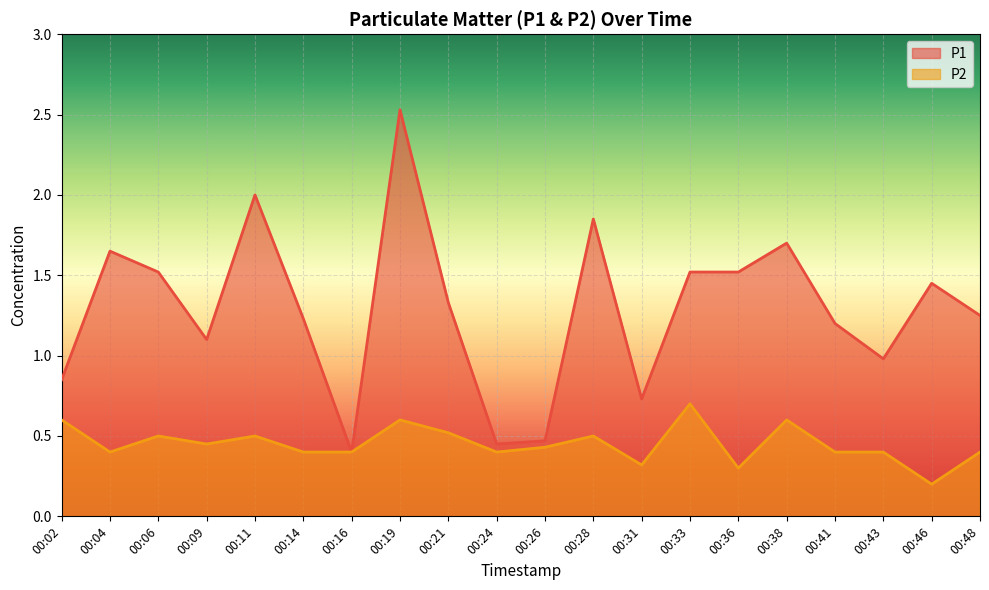

What is the value of the P2 point at the 3rd from the left?

0.5